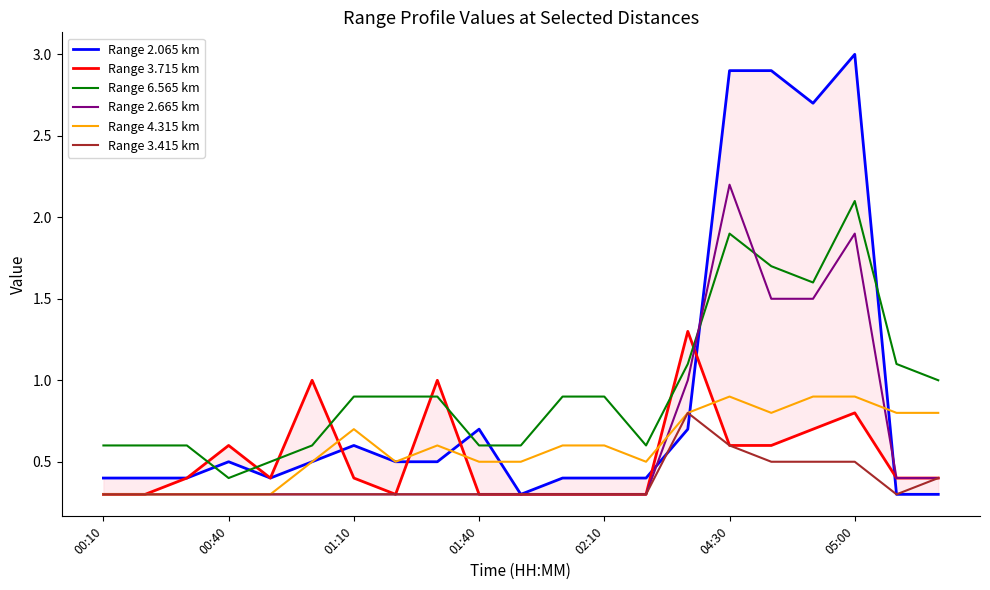

True or false: Range 3.715 km has more than 0 points higher than both neighbors.

True